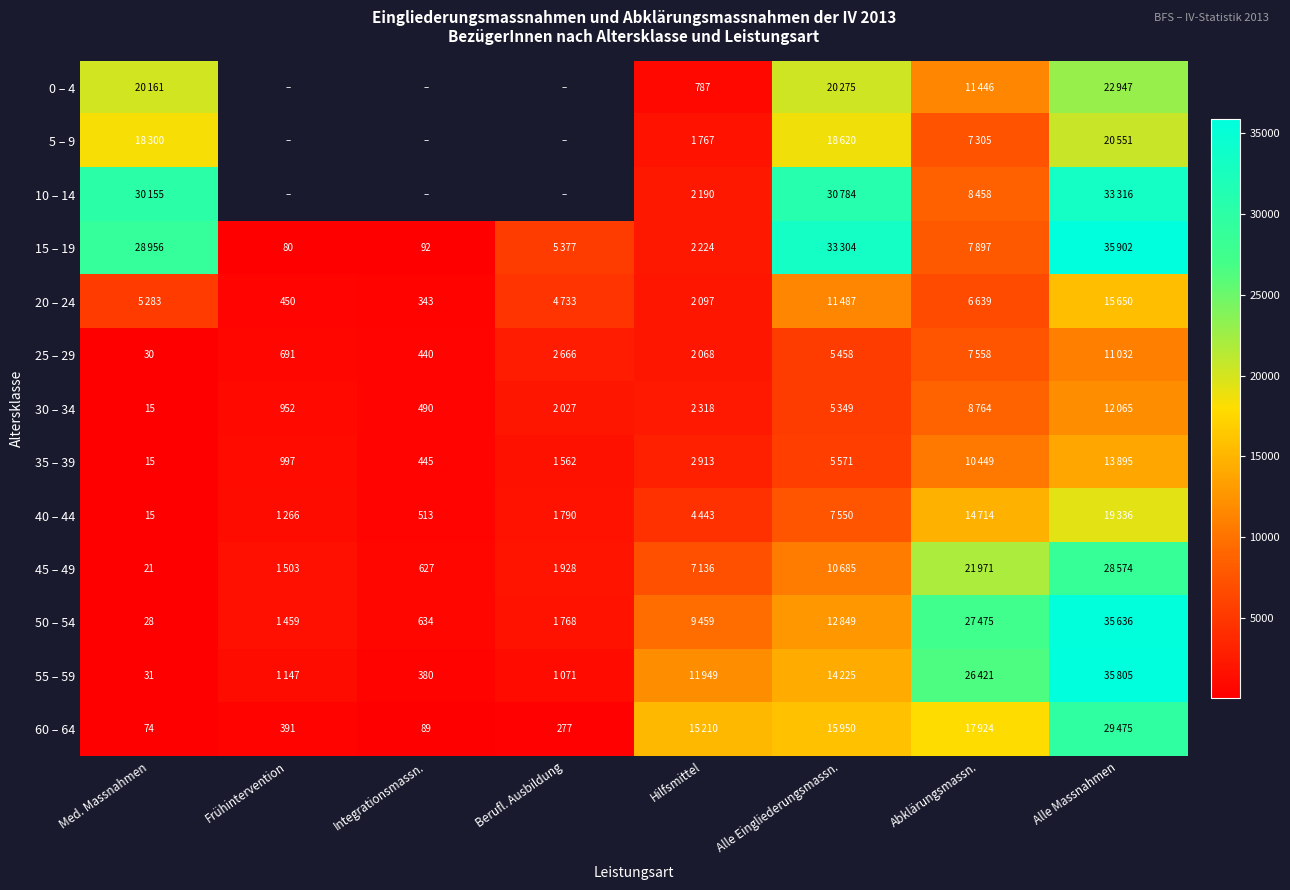

The value of 45 – 49 at Integrationsmassn. is 1030. True or false?

False